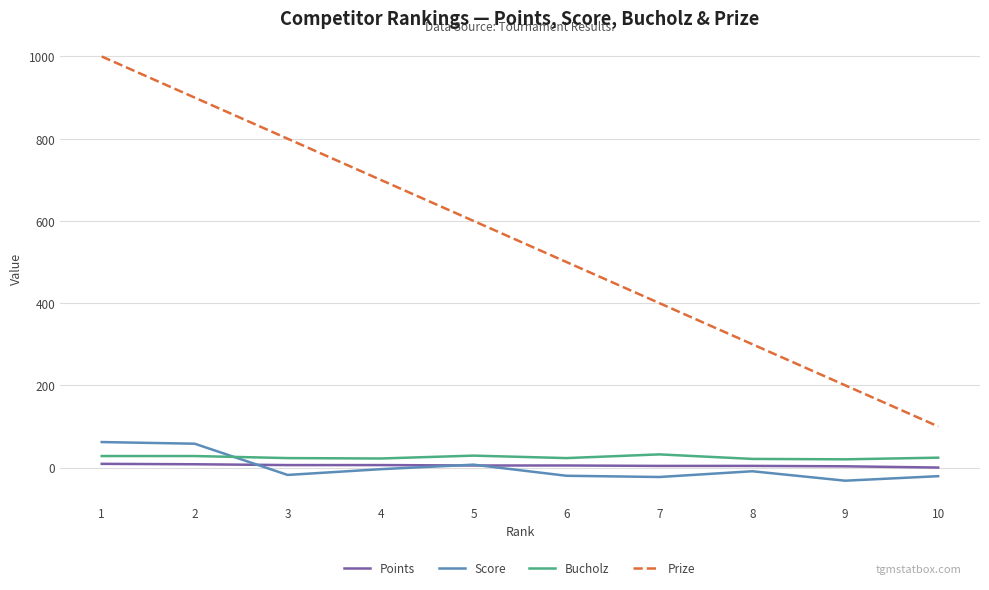

What is the maximum value for Bucholz?

32